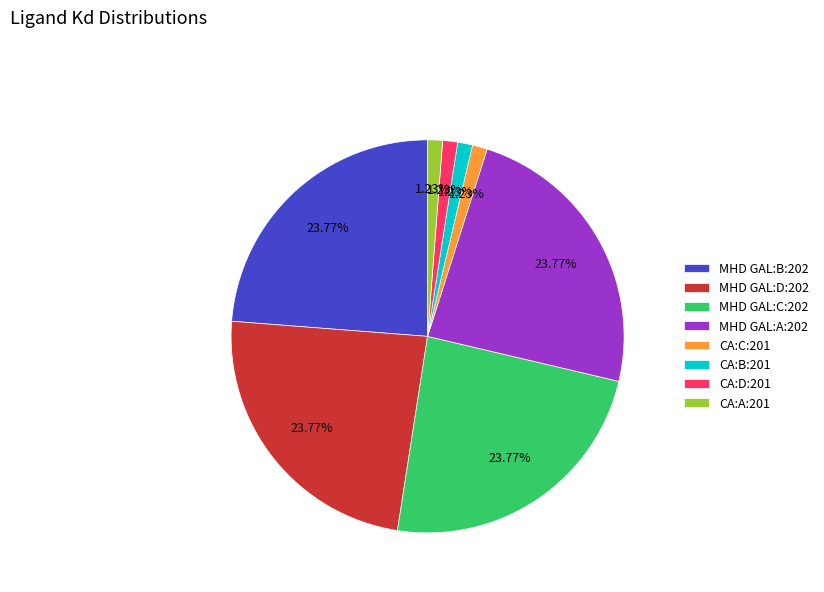

What percentage is the MHD GAL:C:202 slice, to the nearest percent?

24%